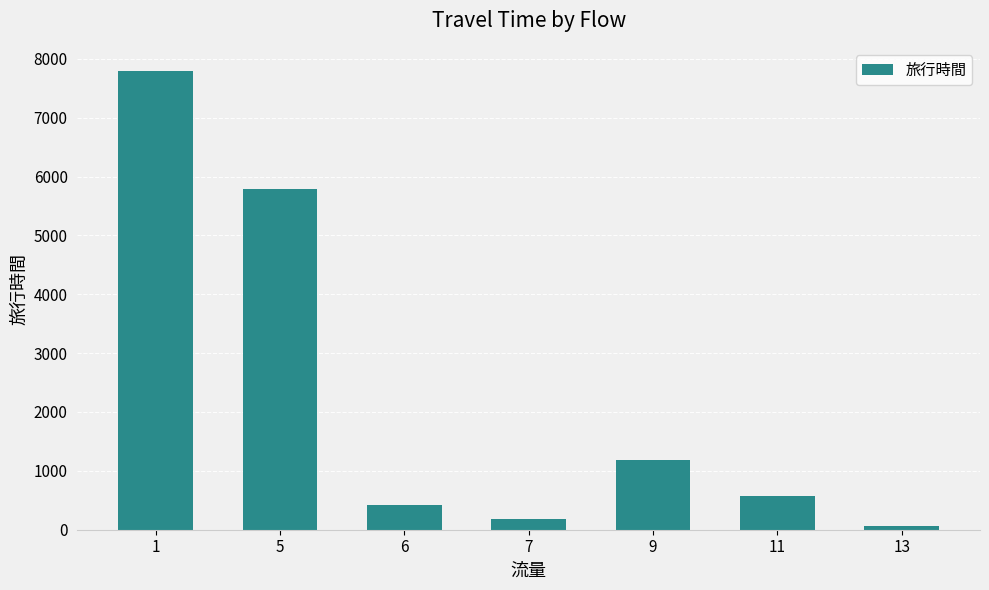

List the labels in order of value, smallest first.

13, 7, 6, 11, 9, 5, 1